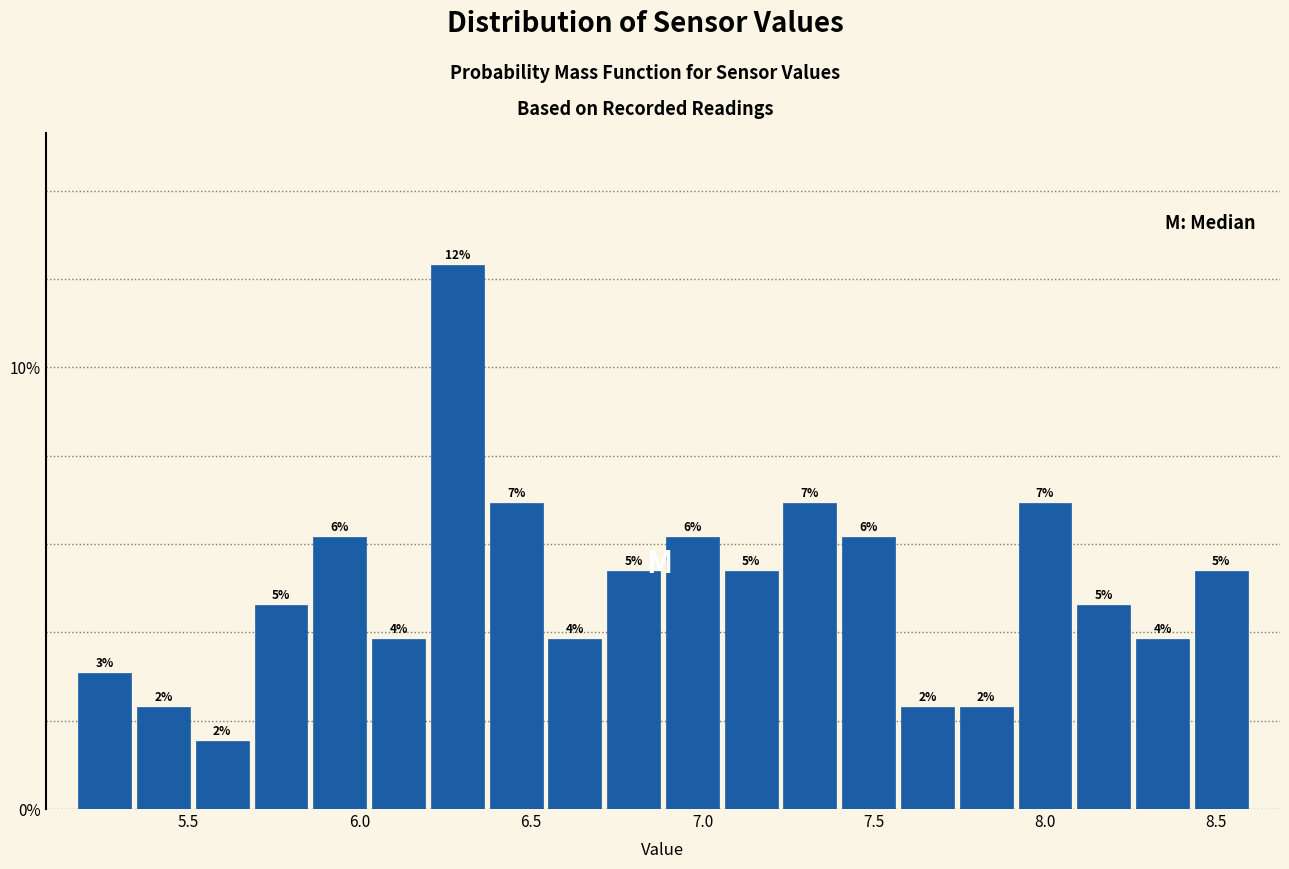

Read against the x-axis, roughly where is the centre of the tallest bar?

6.30